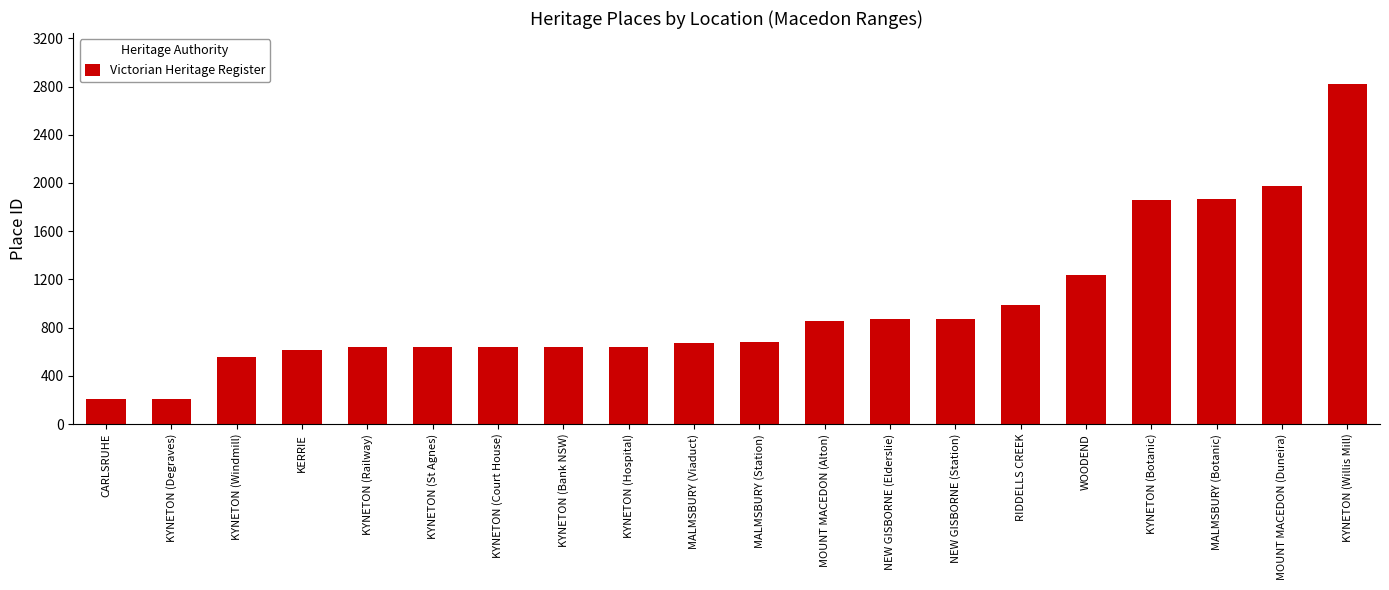

Read the value at KYNETON (Bank NSW).

639